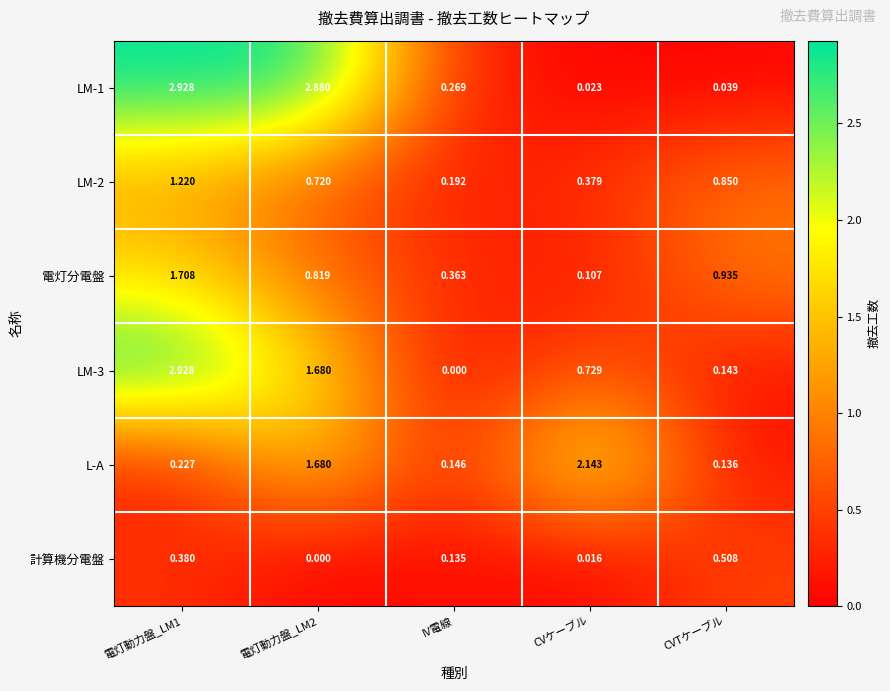

At which category is the sum across all series the highest?

電灯動力盤_LM1